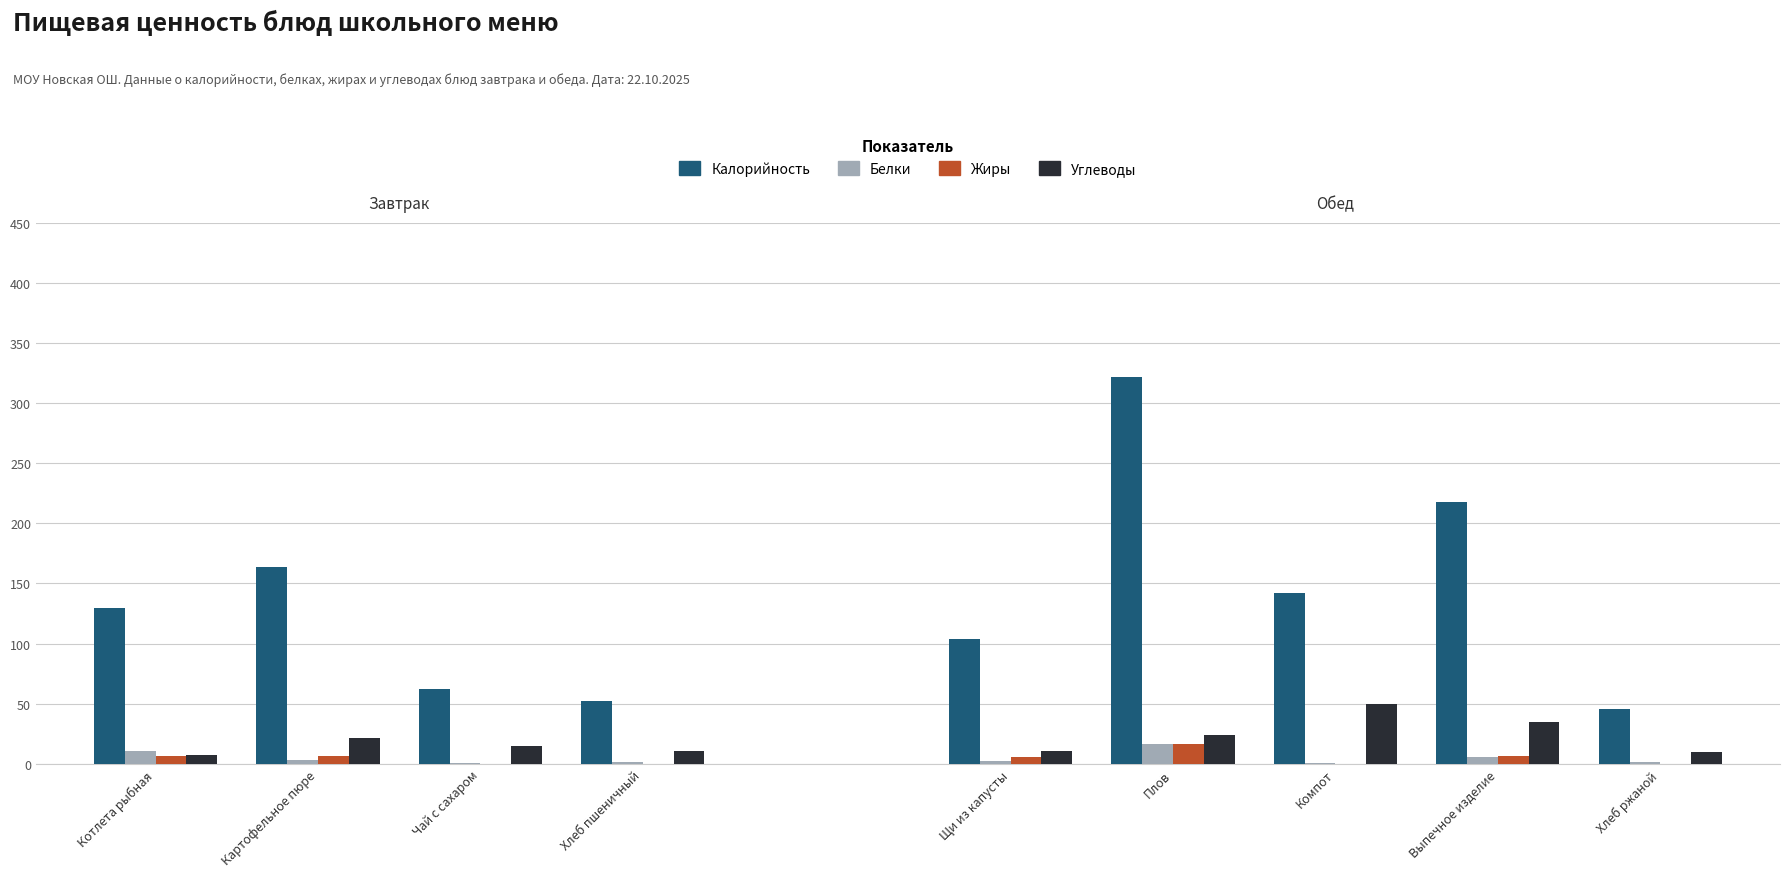

Is it true that Калорийность equals 130.0 at Котлета рыбная?

True